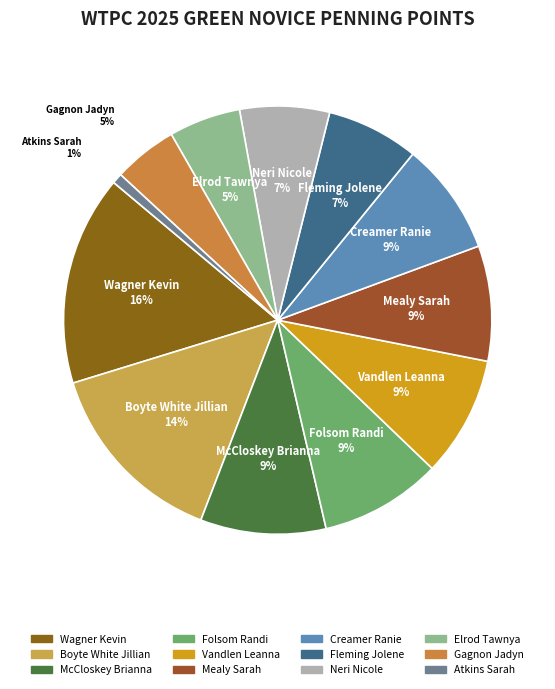

What is the smallest slice in the pie chart?

Atkins Sarah